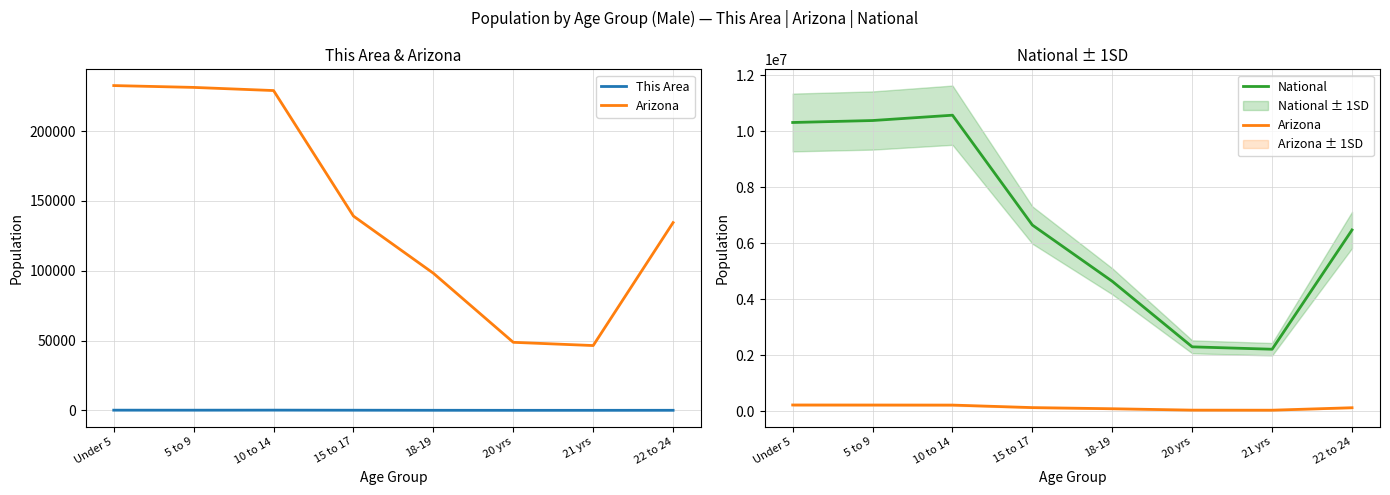

Which has a higher value, 10 to 14 or 5 to 9?

10 to 14